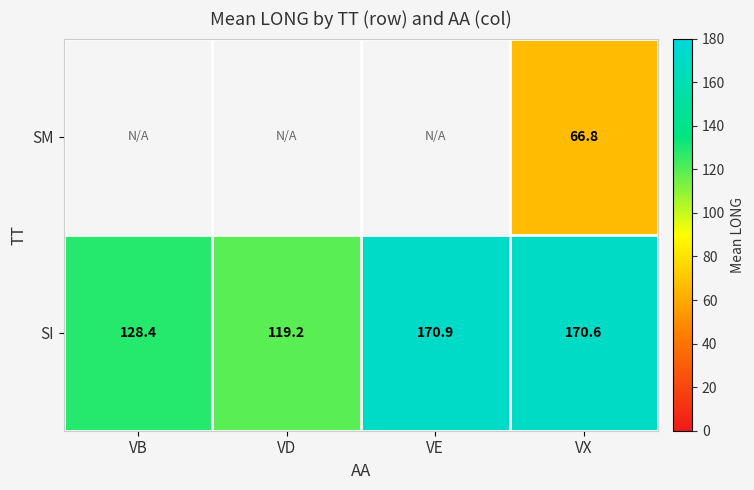

True or false: SI has a value of 170.6 at VX.

True